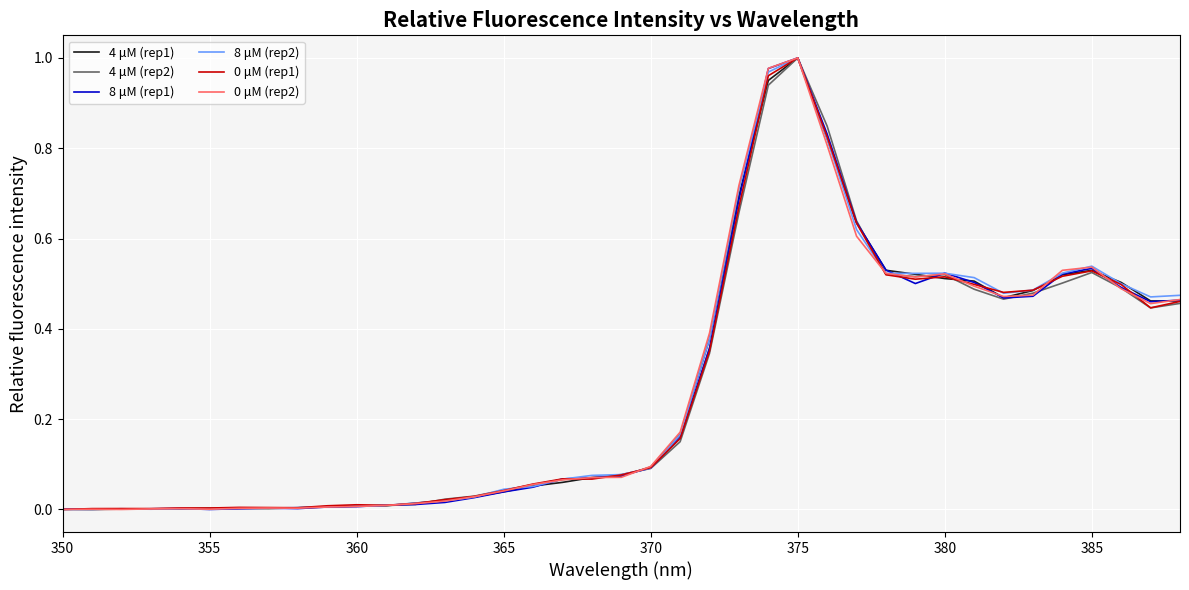

At which category is the sum across all series the highest?

375